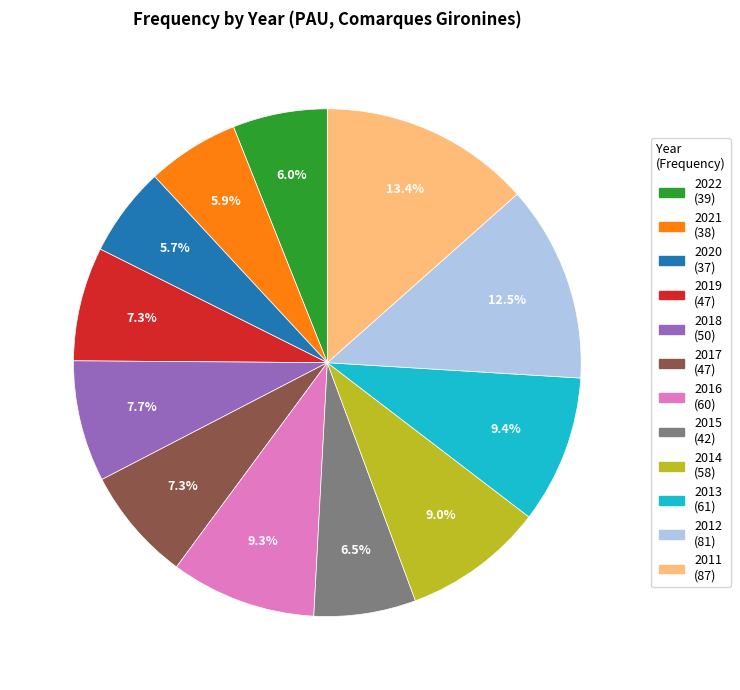

What portion of the pie excludes 2020 (37)?

94.3%